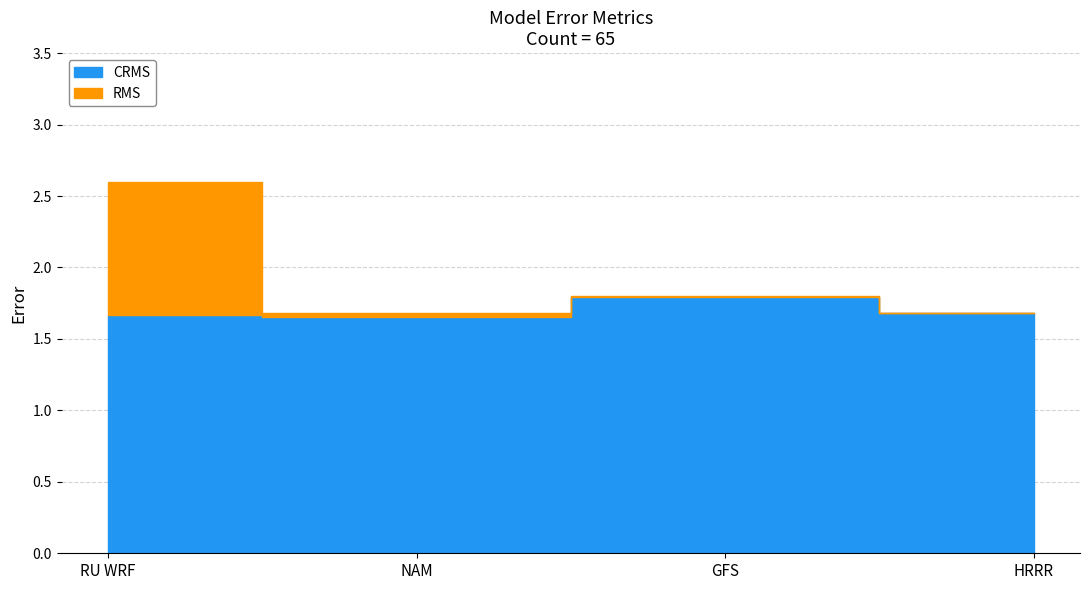

List the series in order of their overall mean, highest first.

RMS, CRMS